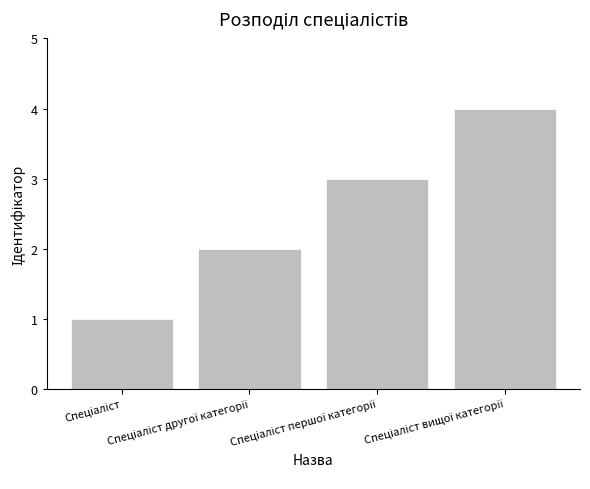

What is the sum of all values?

10